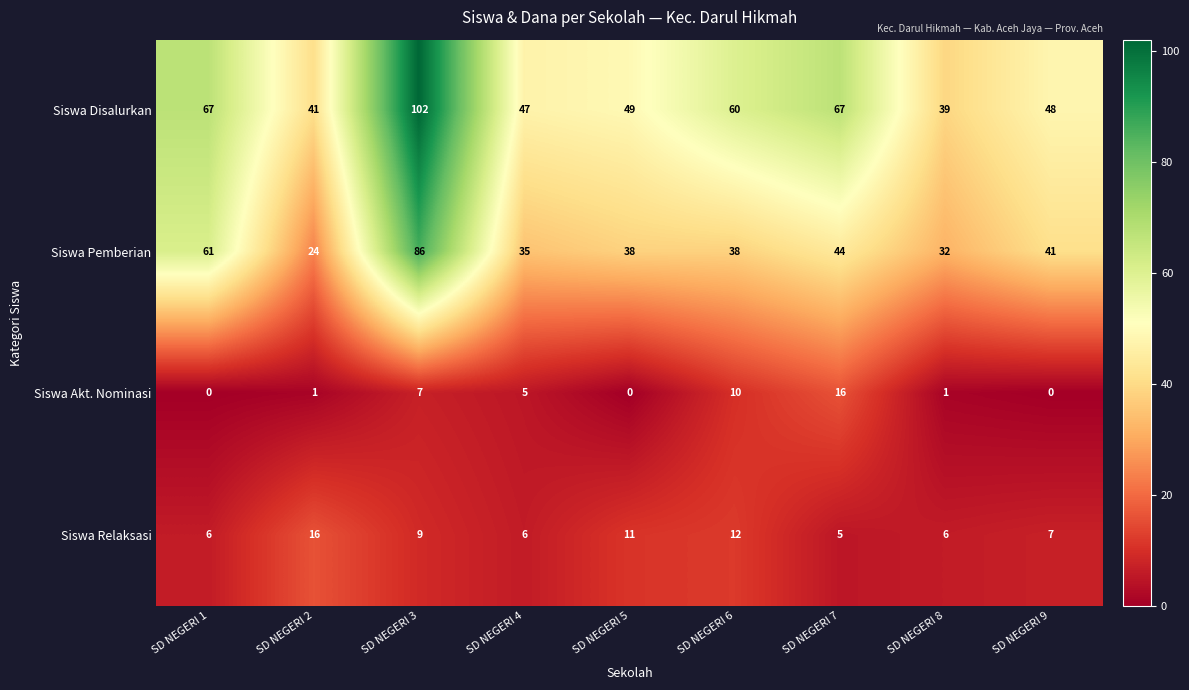

What is the difference between the highest and lowest values at SD NEGERI 6?

50